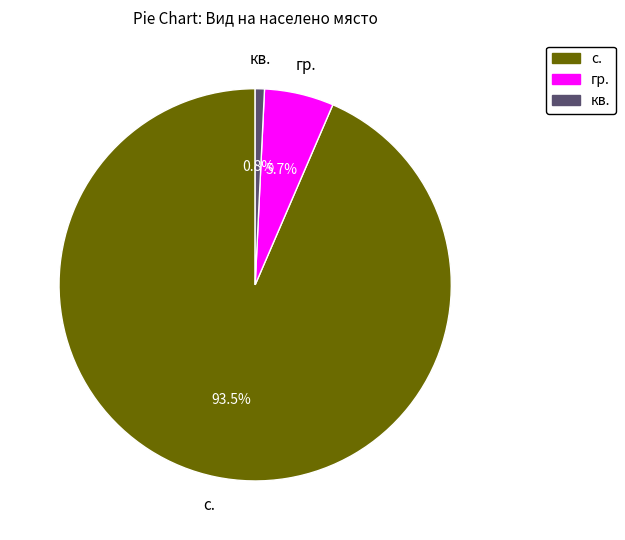

True or false: с. accounts for 23% of the total.

False